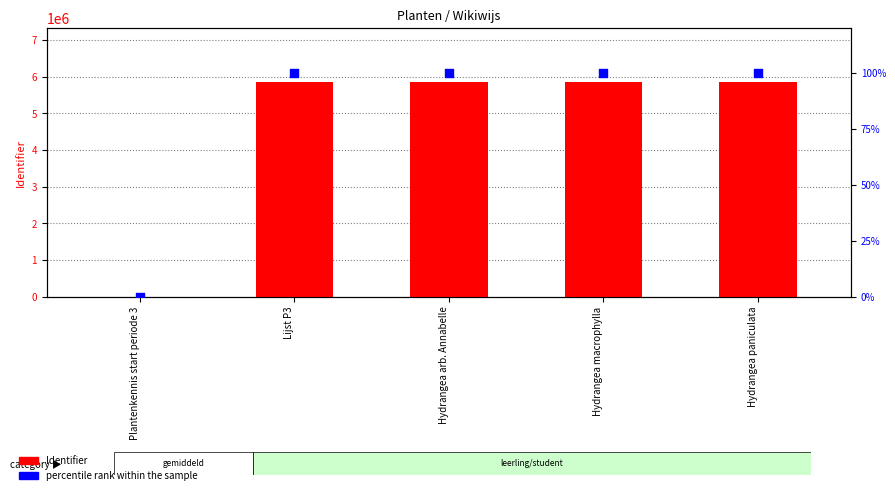

Which series reaches the maximum Y coordinate?

Identifier